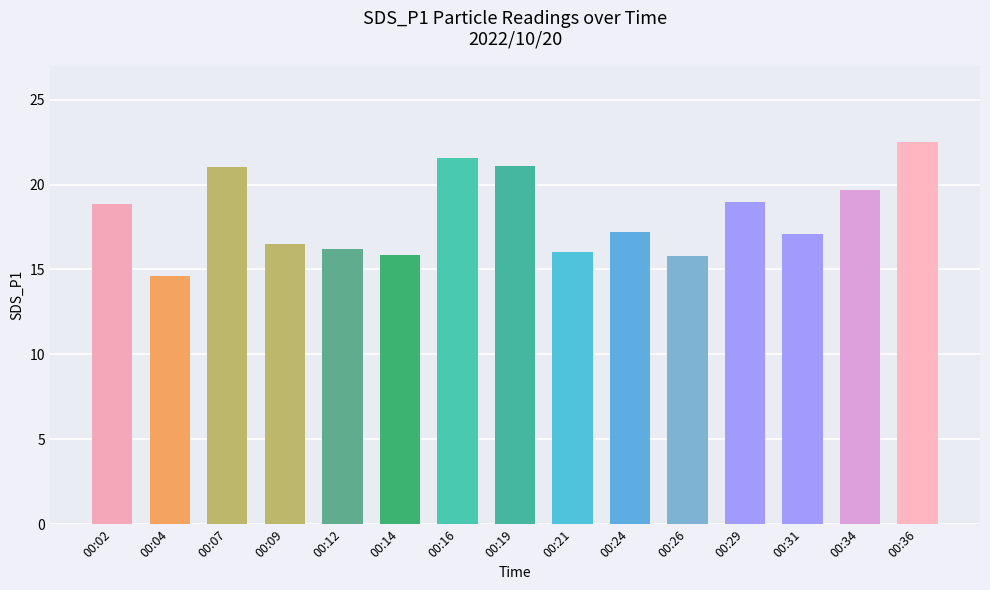

Is it true that the value at 00:12 is 8.4?

False